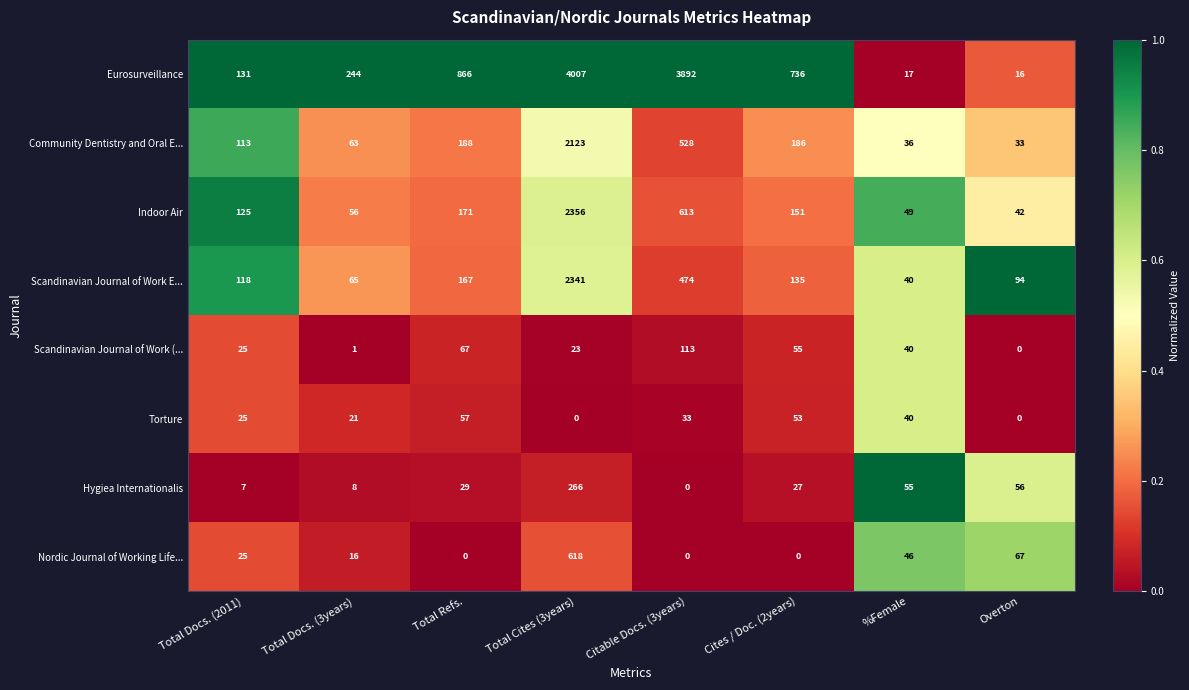

What is the difference between the highest and lowest values at Cites / Doc. (2years)?

736